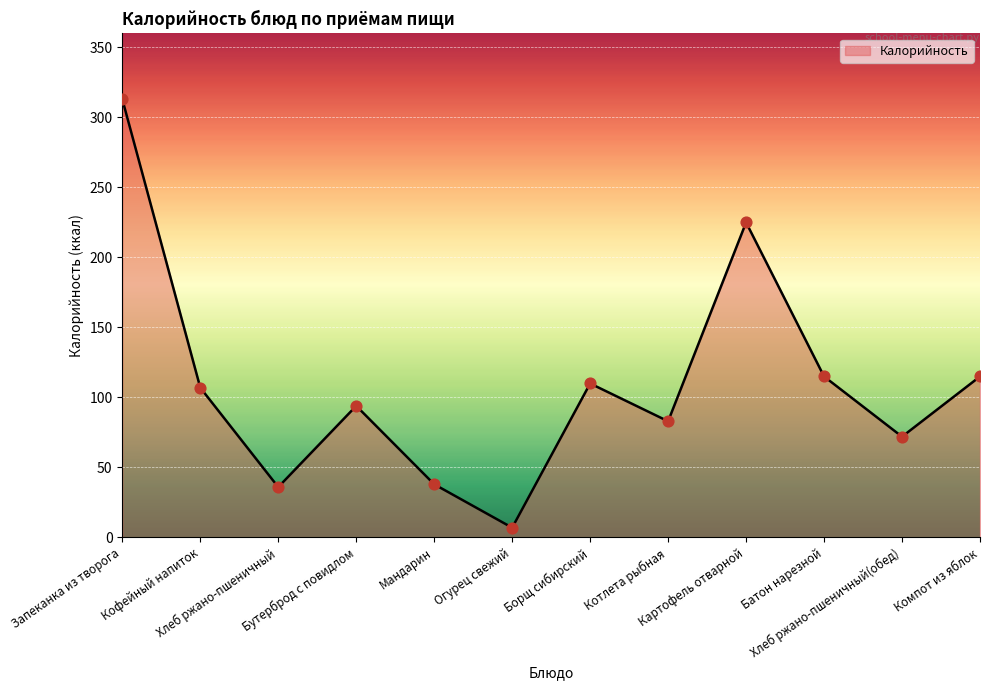

What is the change in value from Борщ сибирский to Компот из яблок?

+5